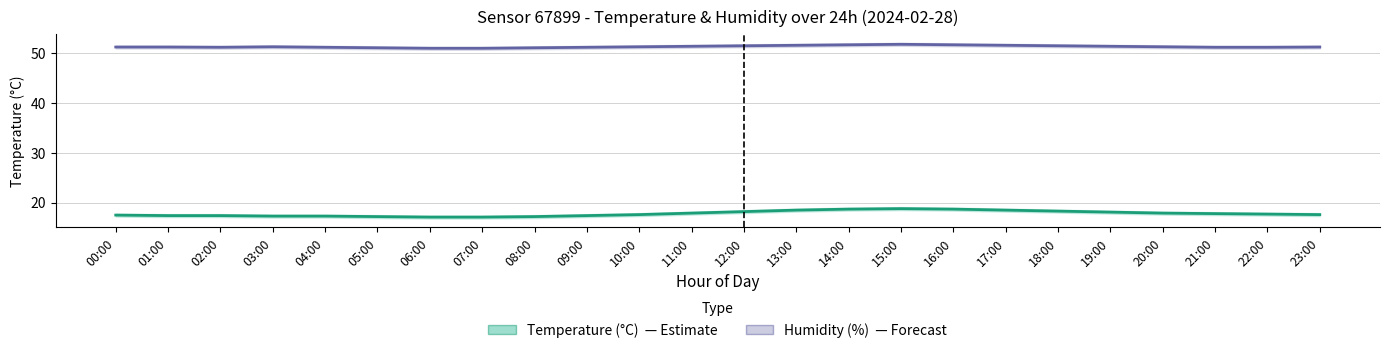

Reading left to right, transcribe all the data shown in this chart.

humidity: 00:00=51.2	01:00=51.2	02:00=51.2	03:00=51.3	04:00=51.2	05:00=51.1	06:00=51.0	07:00=51.0	08:00=51.1	09:00=51.2	10:00=51.3	11:00=51.4	12:00=51.5	13:00=51.6	14:00=51.7	15:00=51.8	16:00=51.7	17:00=51.6	18:00=51.5	19:00=51.4	20:00=51.3	21:00=51.2	22:00=51.2	23:00=51.2
temperature: 00:00=17.5	01:00=17.4	02:00=17.4	03:00=17.3	04:00=17.3	05:00=17.2	06:00=17.1	07:00=17.1	08:00=17.2	09:00=17.4	10:00=17.6	11:00=17.9	12:00=18.2	13:00=18.5	14:00=18.7	15:00=18.8	16:00=18.7	17:00=18.5	18:00=18.3	19:00=18.1	20:00=17.9	21:00=17.8	22:00=17.7	23:00=17.6